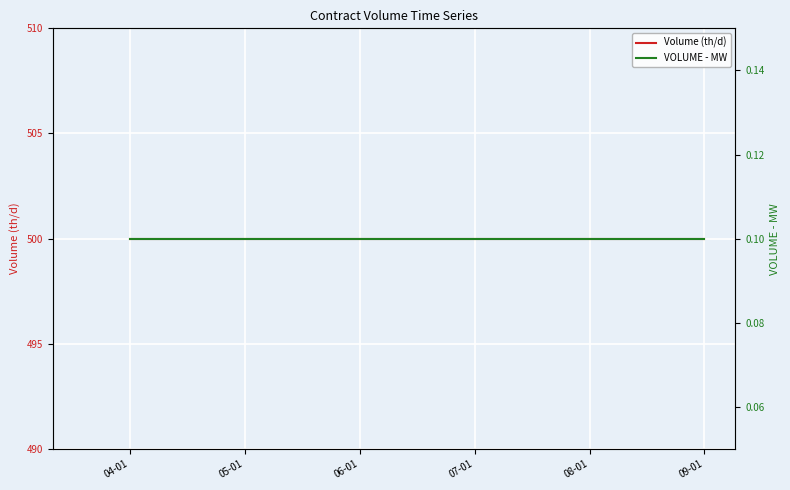

True or false: Volume (th/d) and VOLUME - MW intersect in this chart.

False